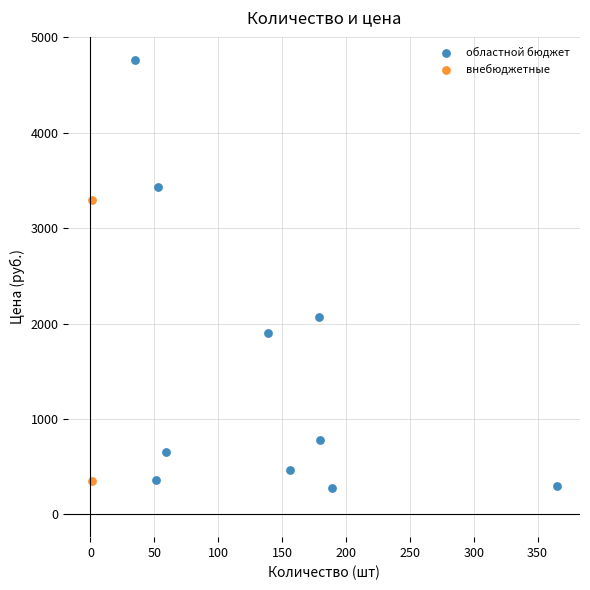

What are all the series names shown in the legend?

внебюджетные, областной бюджет